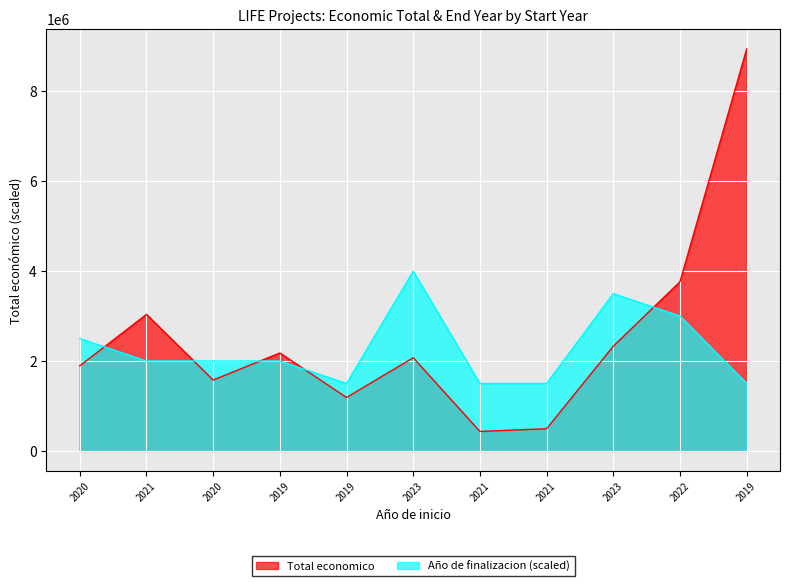

Does the chart display data point markers on the line(s)?

No